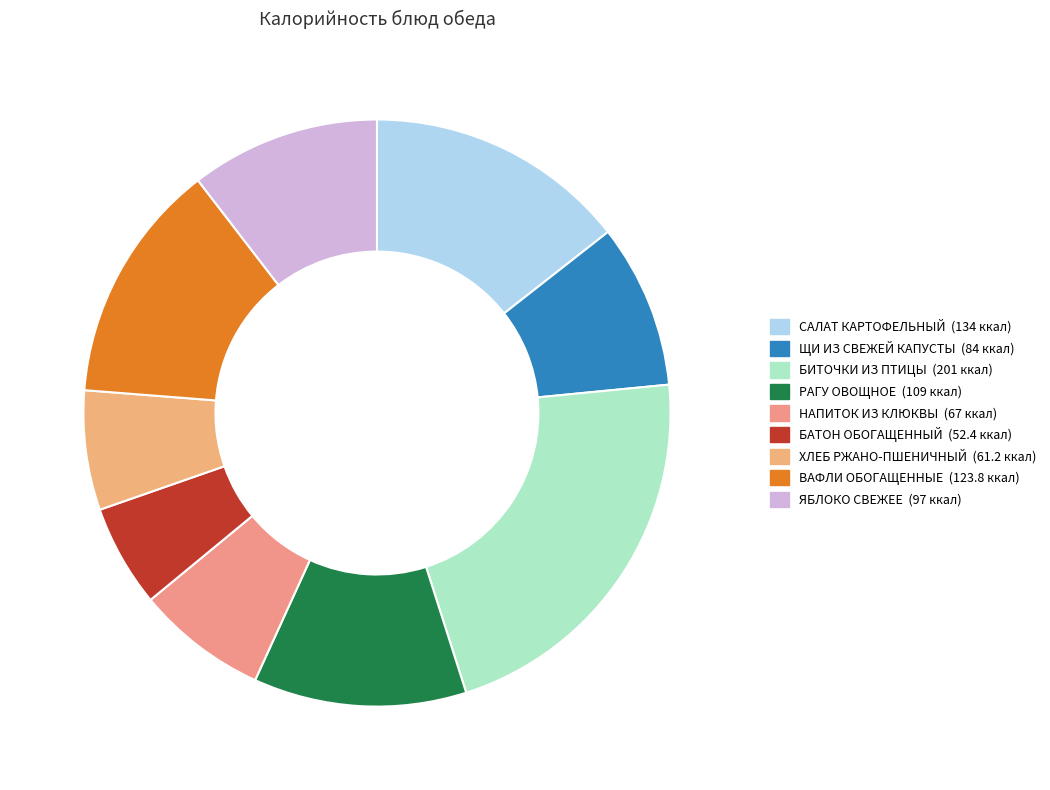

How many slices are in this pie chart?

9